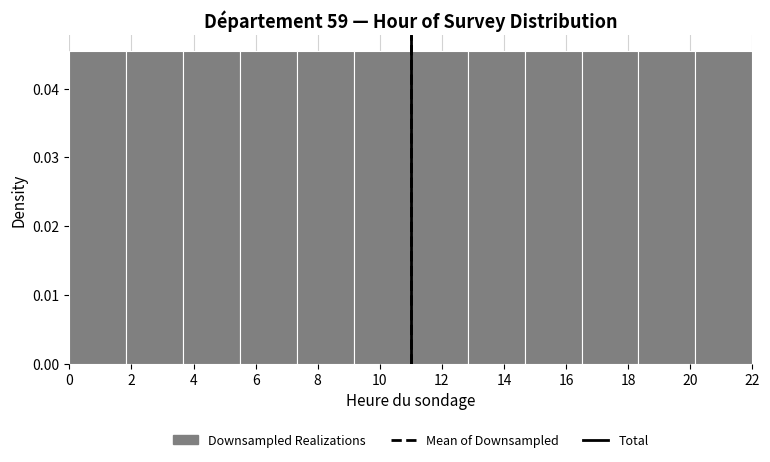

Reading left to right, list every bar in this chart as the range it spans on the x-axis followed by its height. Neither the bar edges nor the heights are printed on the chart, so give them approximately, as read against the axes.

0.0 to 1.8: 0.045
1.8 to 3.6: 0.045
3.6 to 5.6: 0.045
5.6 to 7.4: 0.045
7.4 to 9.2: 0.045
9.2 to 11.0: 0.045
11.0 to 12.8: 0.045
12.8 to 14.6: 0.045
14.6 to 16.6: 0.045
16.6 to 18.4: 0.045
18.4 to 20.2: 0.045
20.2 to 22.0: 0.045